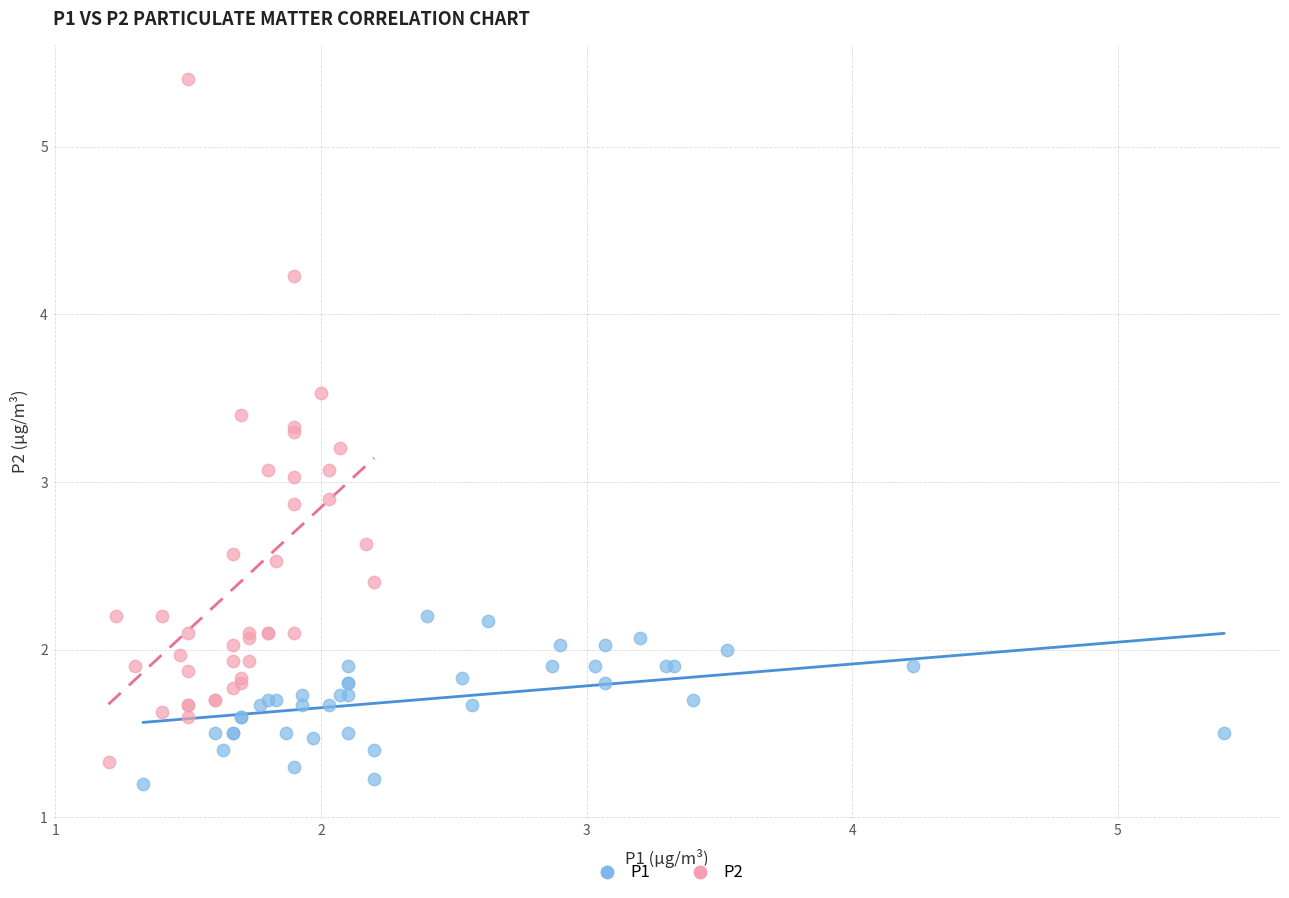

Which series has the largest Y range (max minus min)?

P2